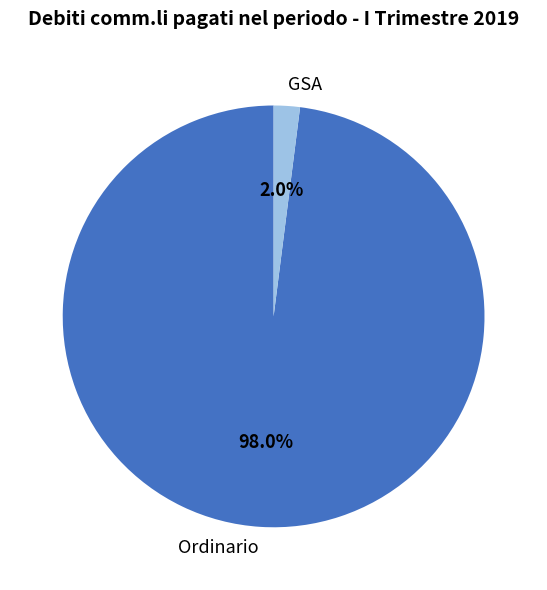

Which slice is the largest?

Ordinario